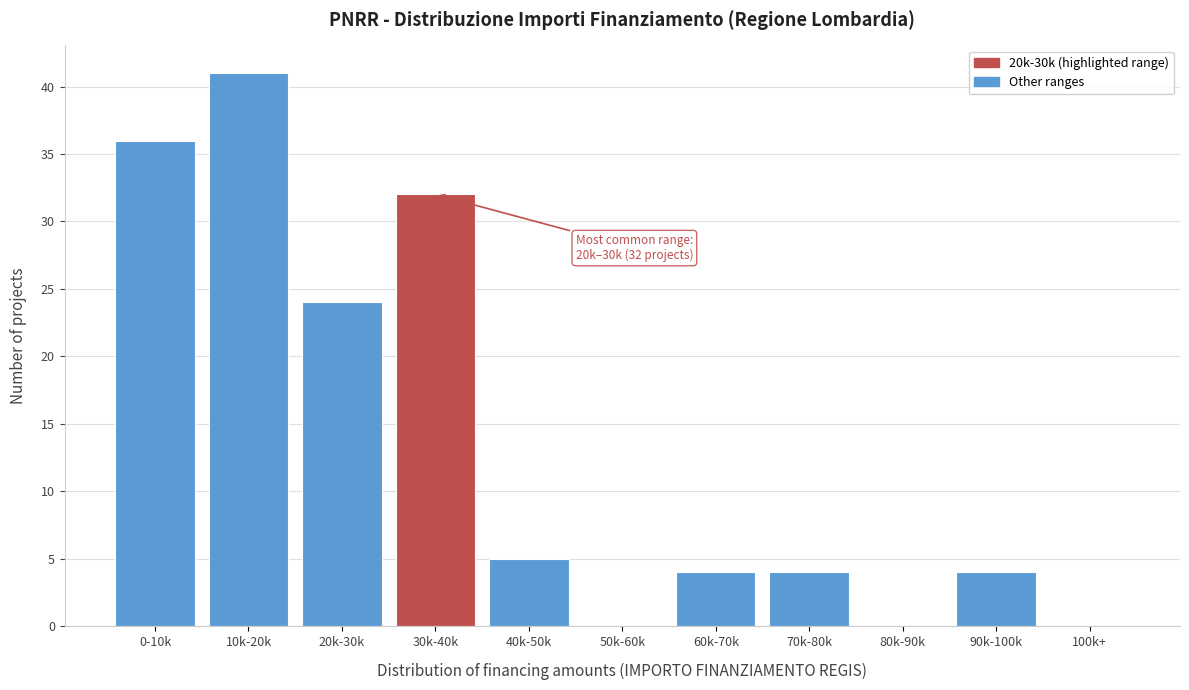

Reading left to right, extract all data points from this chart.

0-10k=36	10k-20k=41	20k-30k=24	30k-40k=32	40k-50k=5	50k-60k=0	60k-70k=4	70k-80k=4	80k-90k=0	90k-100k=4	100k+=0